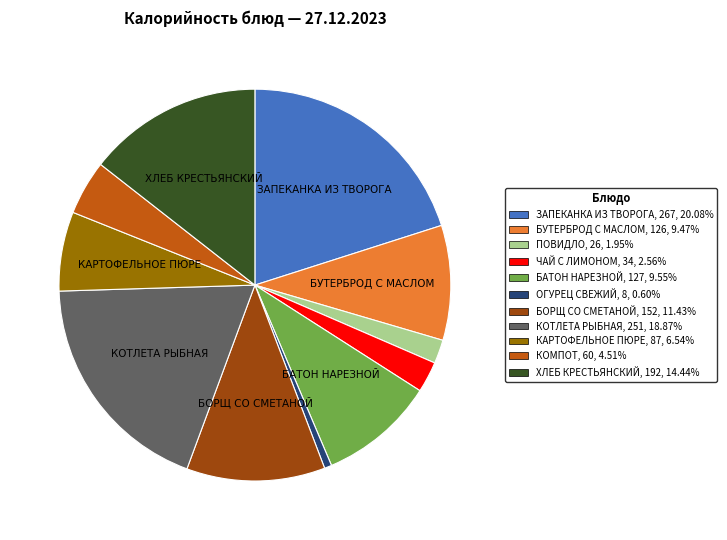

Which has a higher value, ПОВИДЛО or БОРЩ СО СМЕТАНОЙ?

БОРЩ СО СМЕТАНОЙ